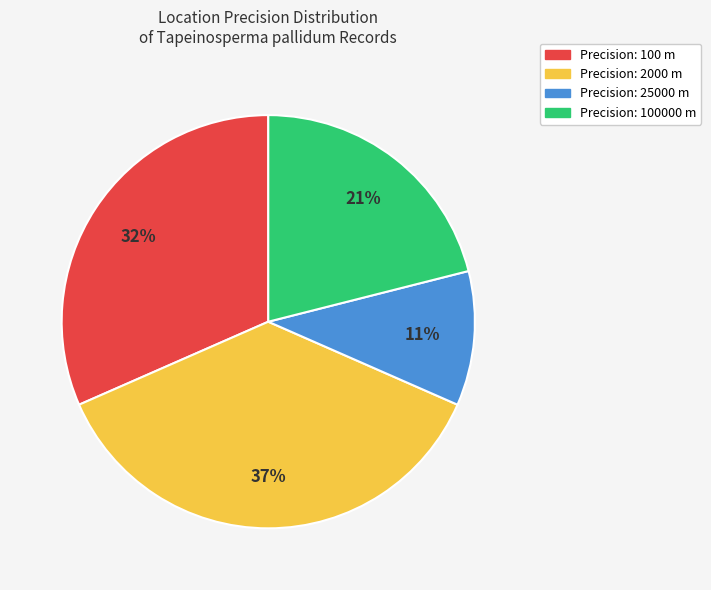

The Precision: 2000 m slice represents 37% of the pie. True or false?

True